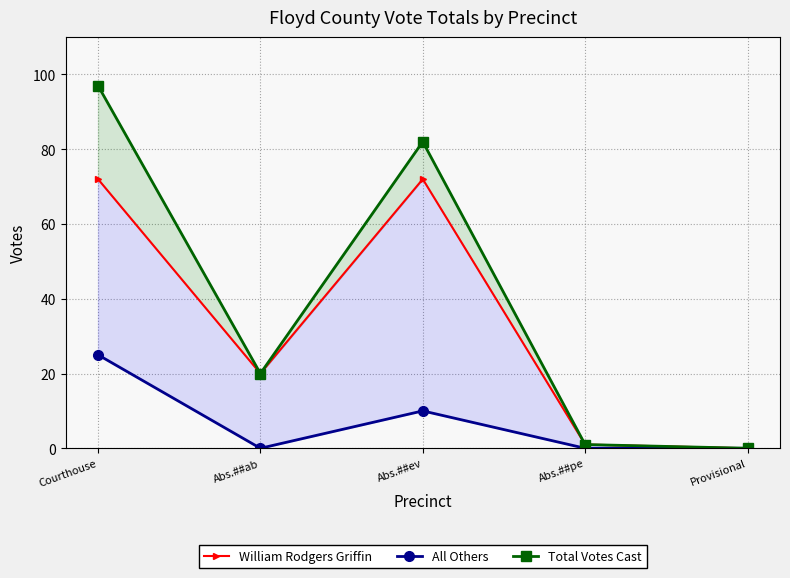

List the series in order of their peak value, lowest first.

All Others, William Rodgers Griffin, Total Votes Cast